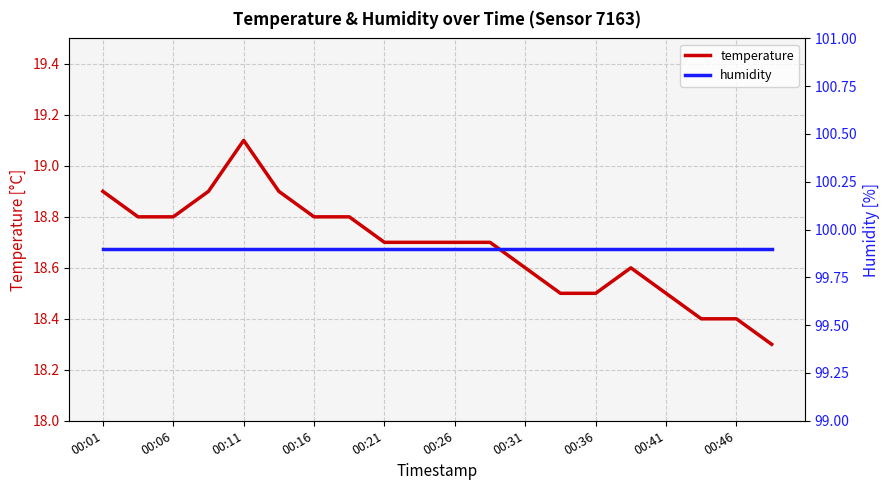

What is the lowest value of the temperature series?

18.3